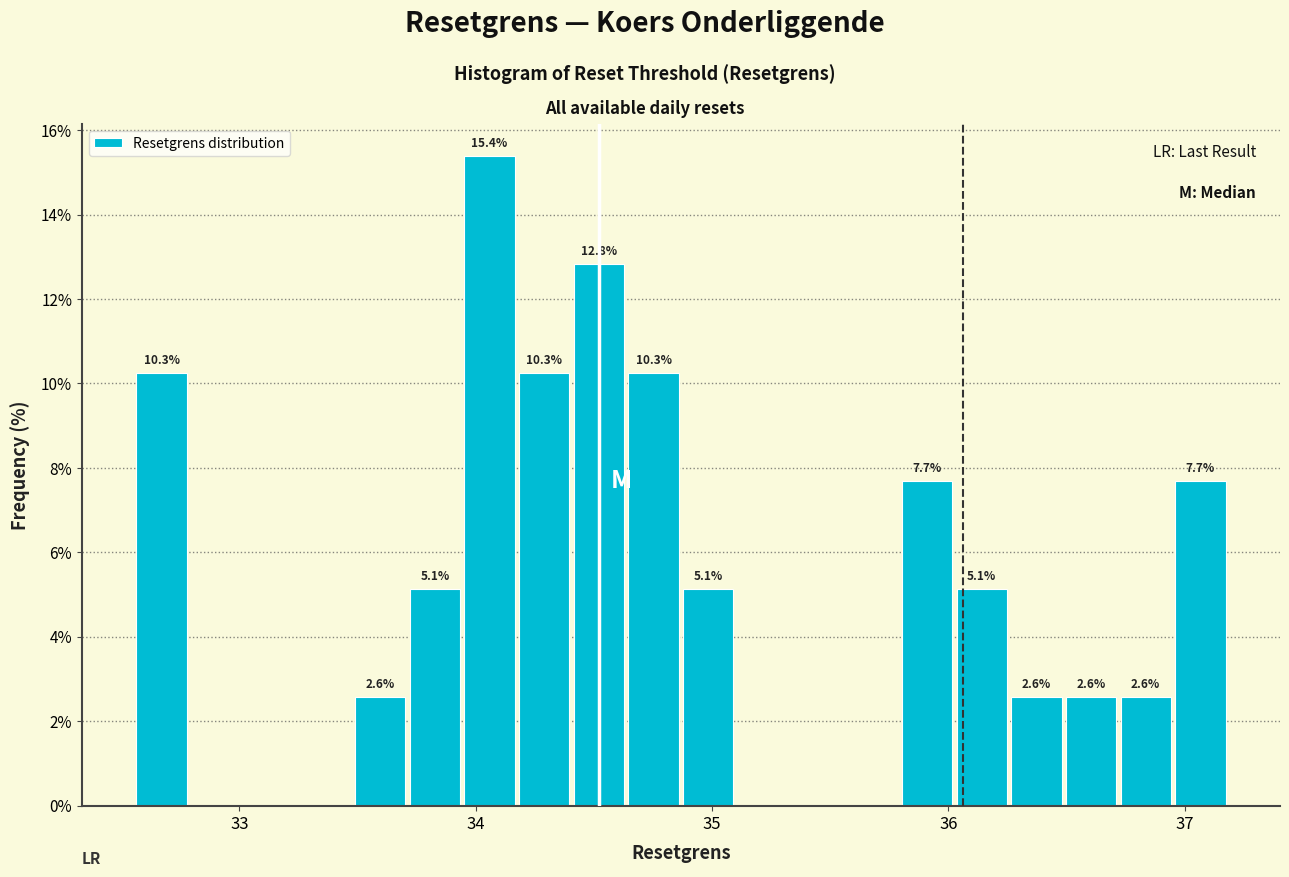

Around what value on the x-axis is the tallest bar? Give the approximate position of its centre, as read against the axis.

34.1